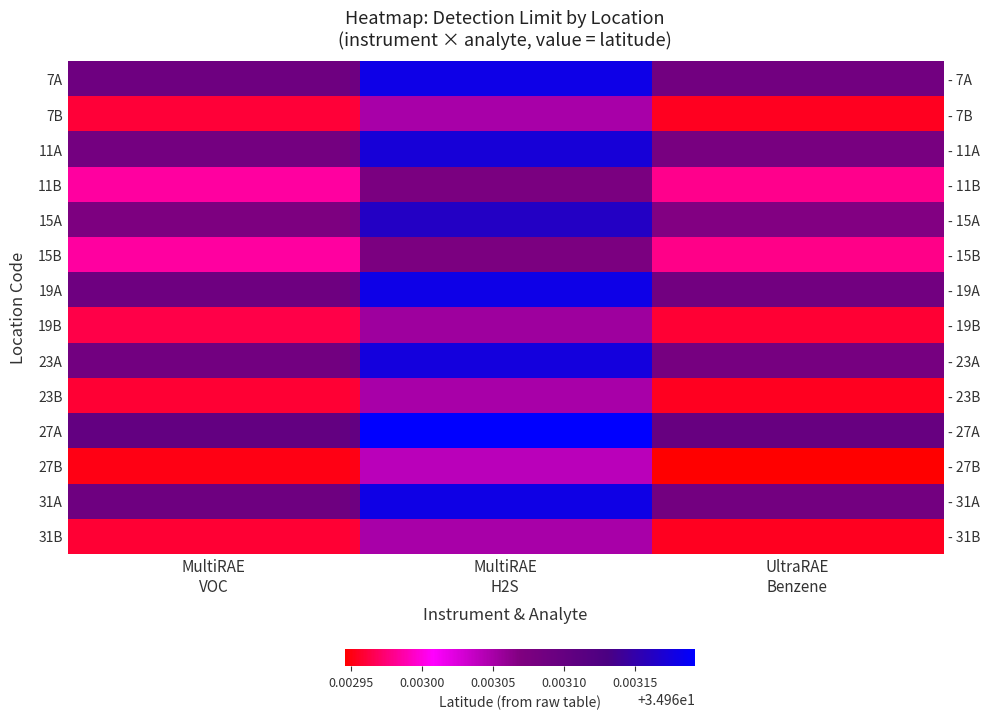

Is the value of 31B at UltraRAE Benzene greater than the value of 11A at MultiRAE VOC?

No